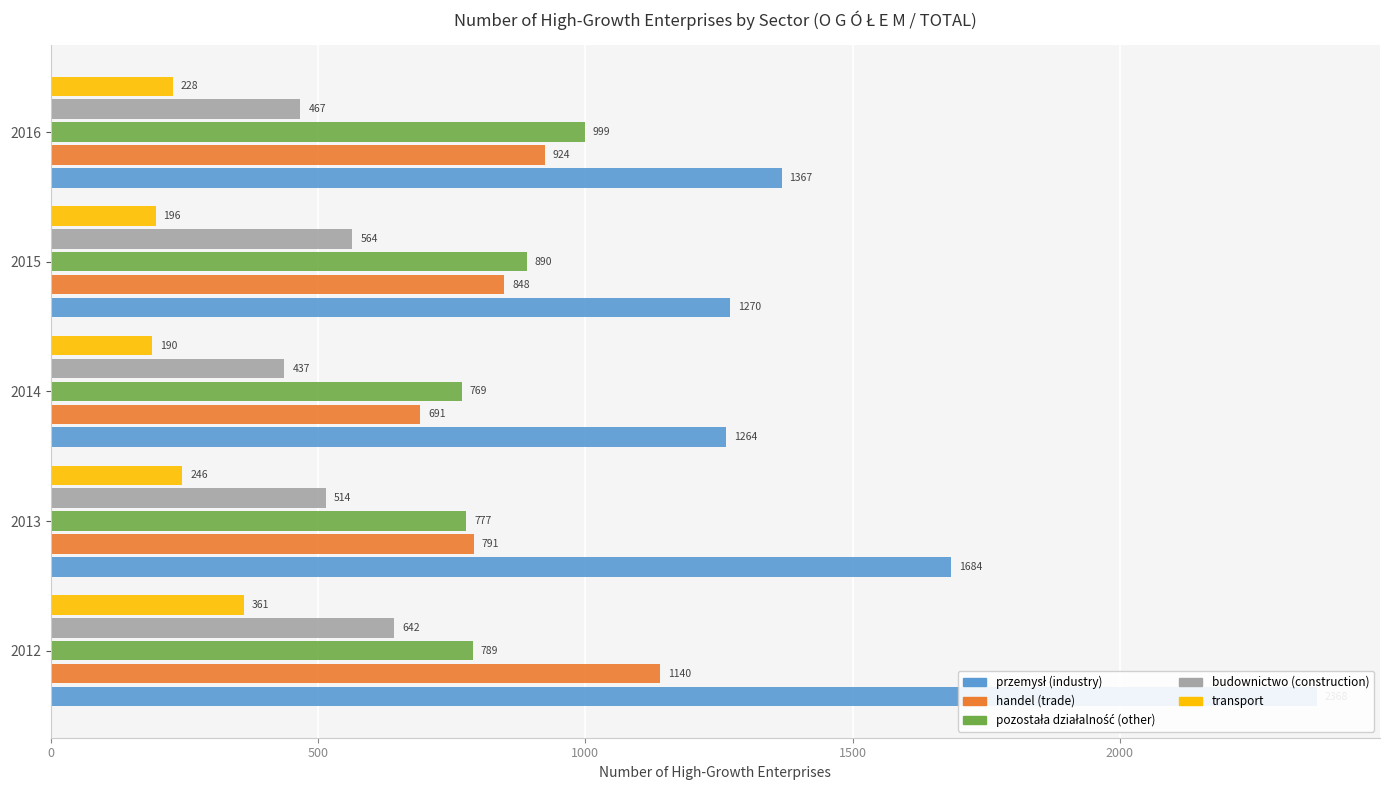

What is the sum of all handel (trade) values?

4394